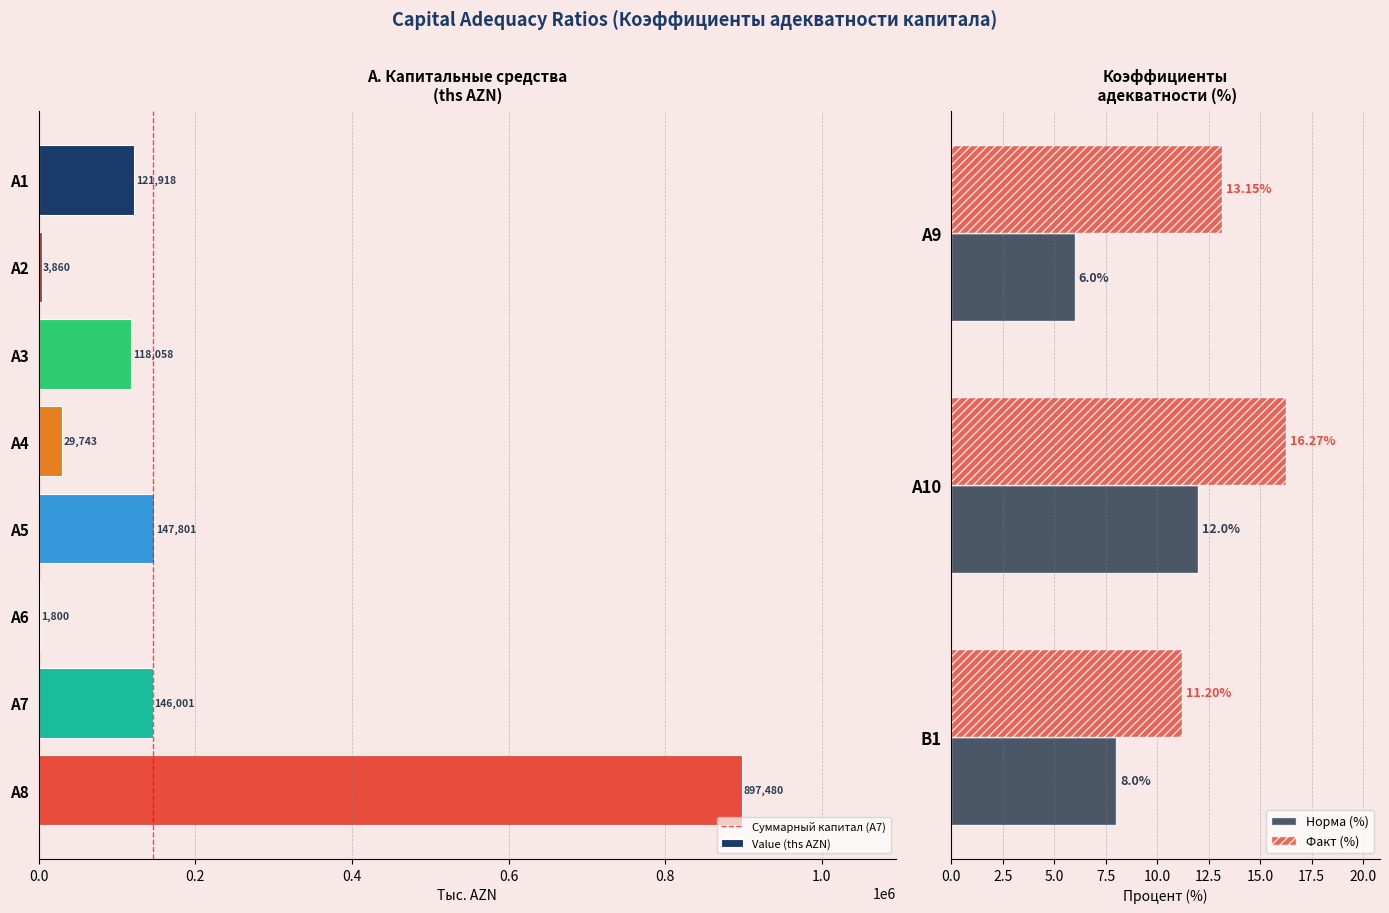

What value does the data have at A5?

147801.4